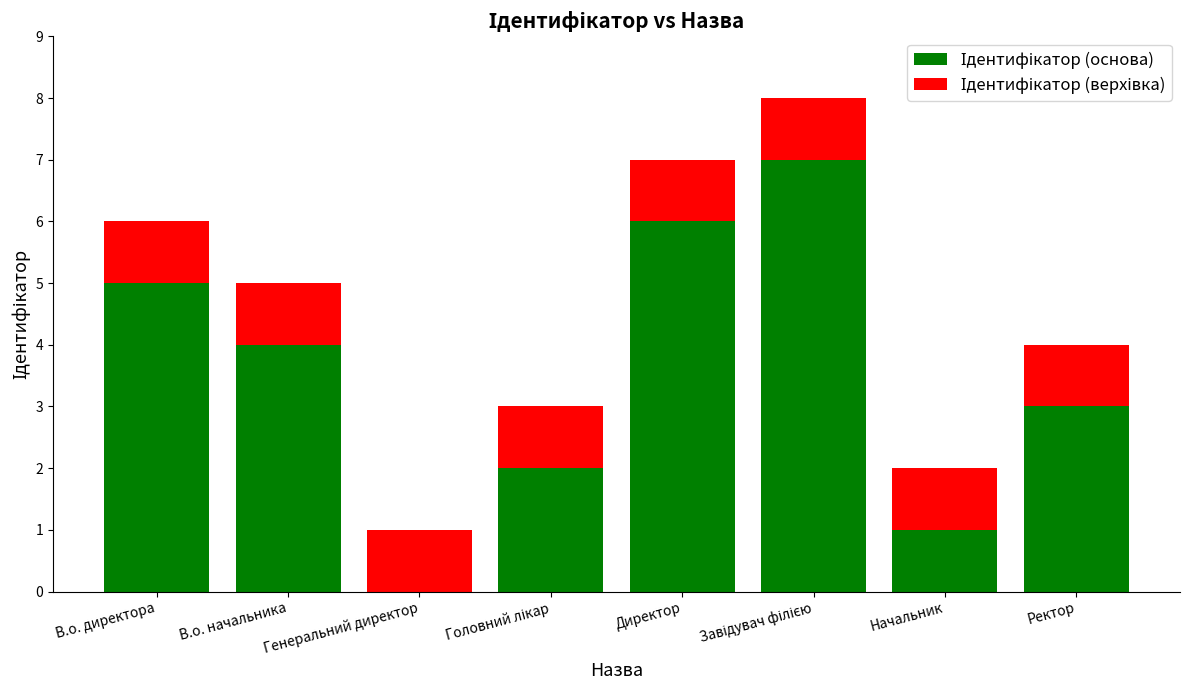

Read the Ідентифікатор (основа) value at Ректор.

3